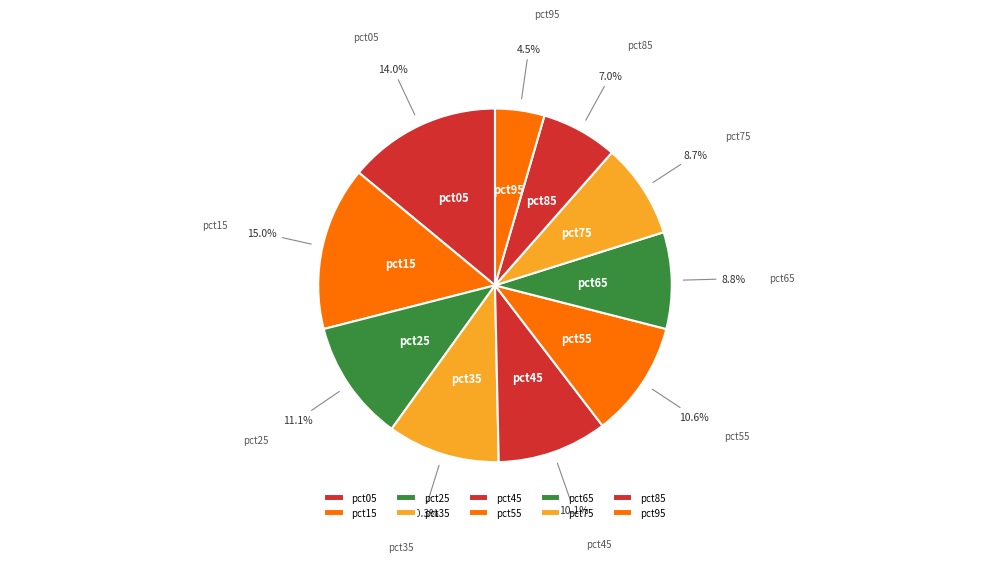

Which category has the biggest portion of the pie?

pct15